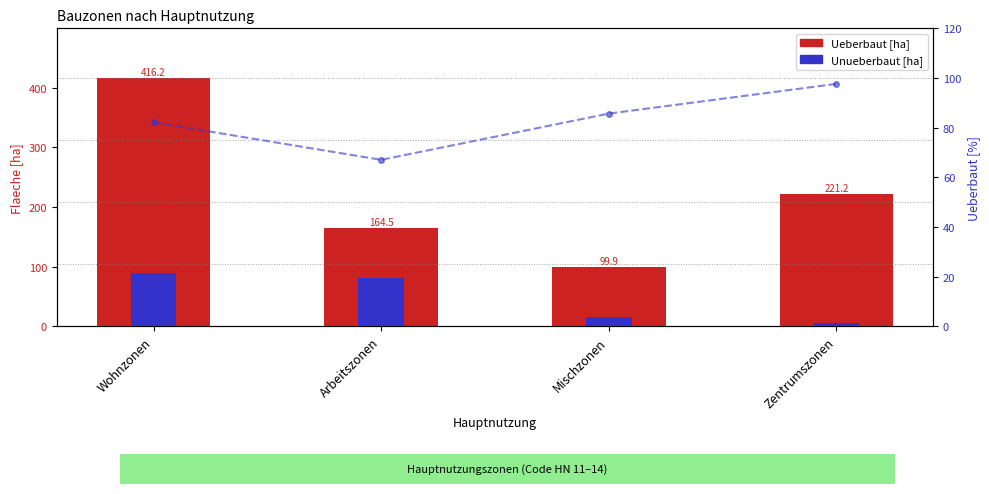

How many values in the Ueberbaut [%] series are below 85?

2